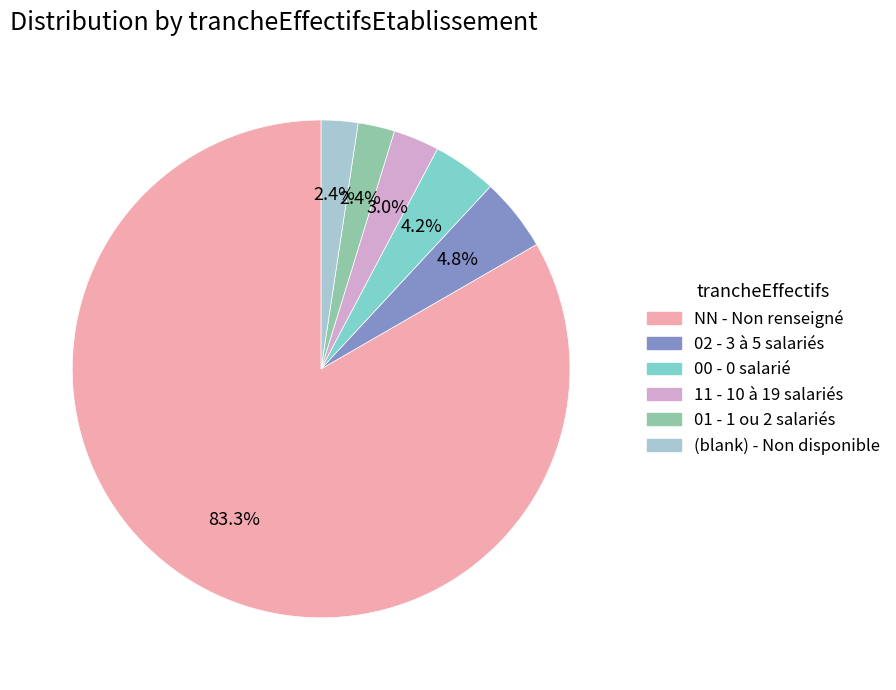

Count the number of slices in the pie.

6